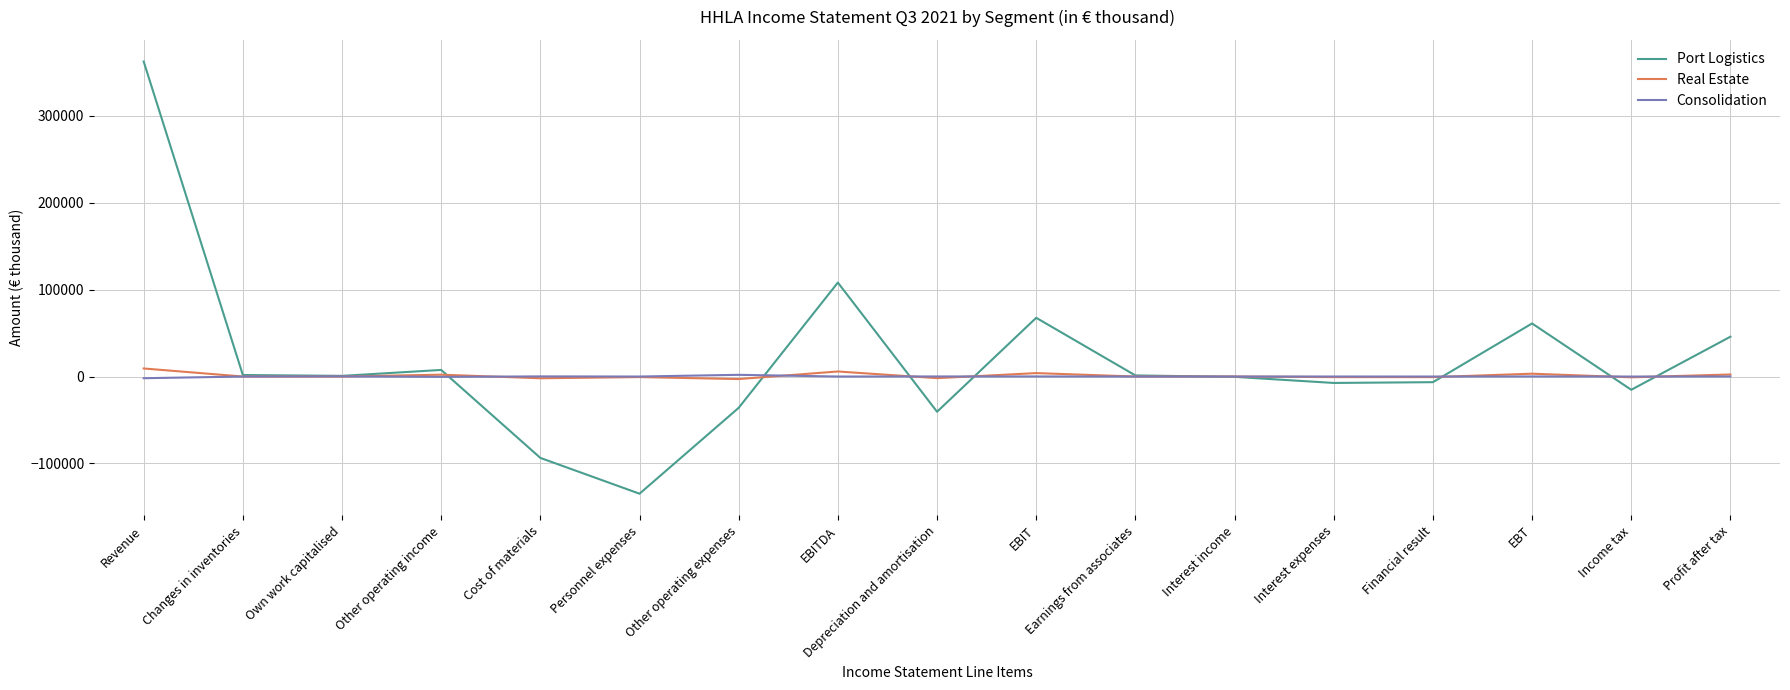

What is the spread (max minus min) of values at Financial result?

6500